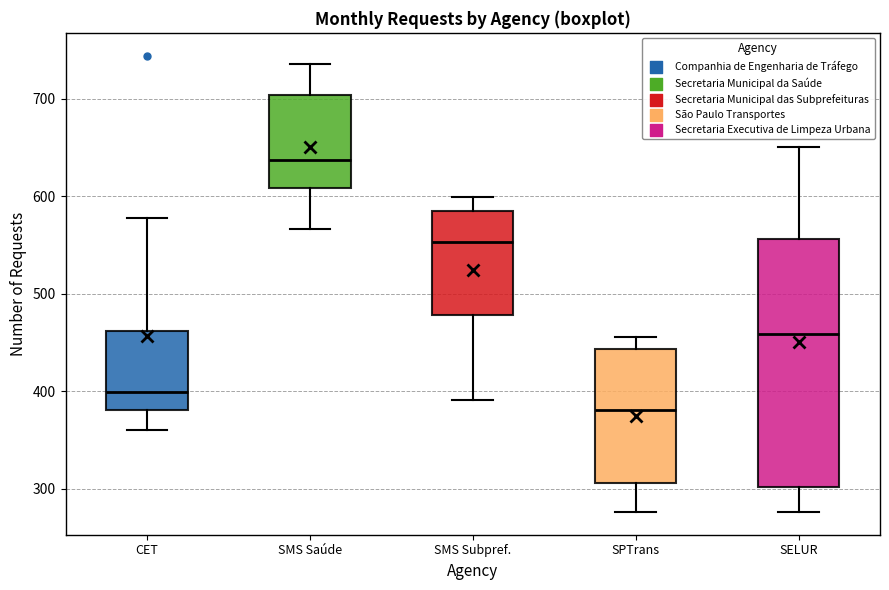

Where is the lower edge of the box for CET on the y-axis? The values are not printed on the chart, so give them approximately, as read against the axis.

380